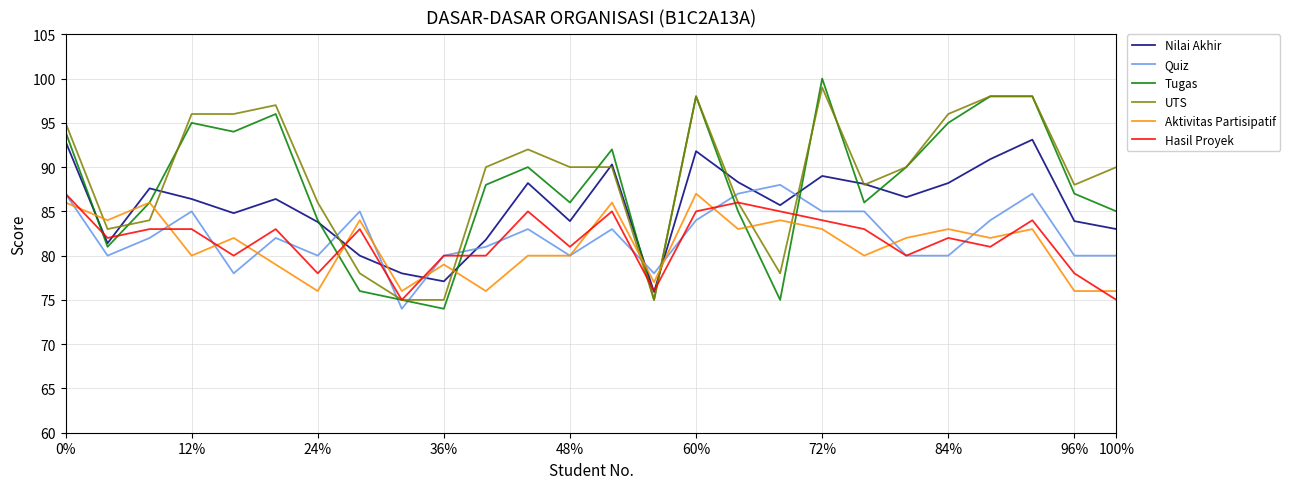

Which series has the largest range (max minus min)?

Tugas